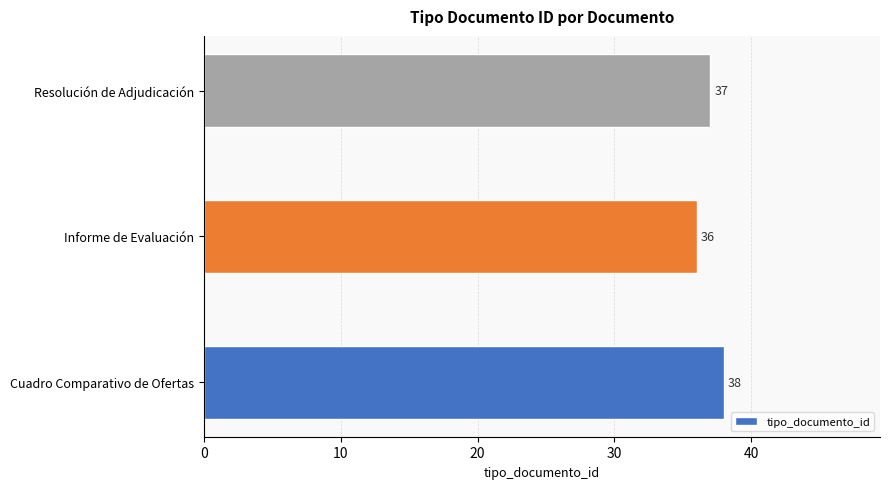

Are the bars grouped side by side (vs. stacked)?

No